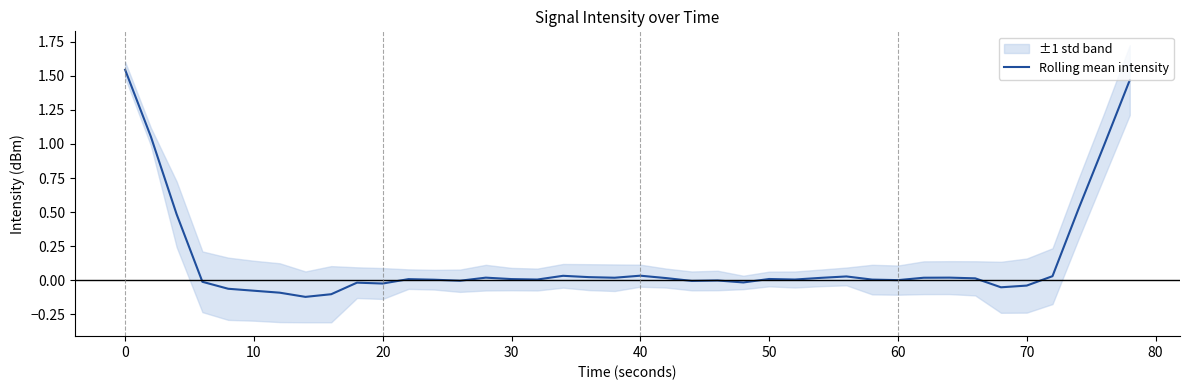

What is the greatest value displayed?

1.5